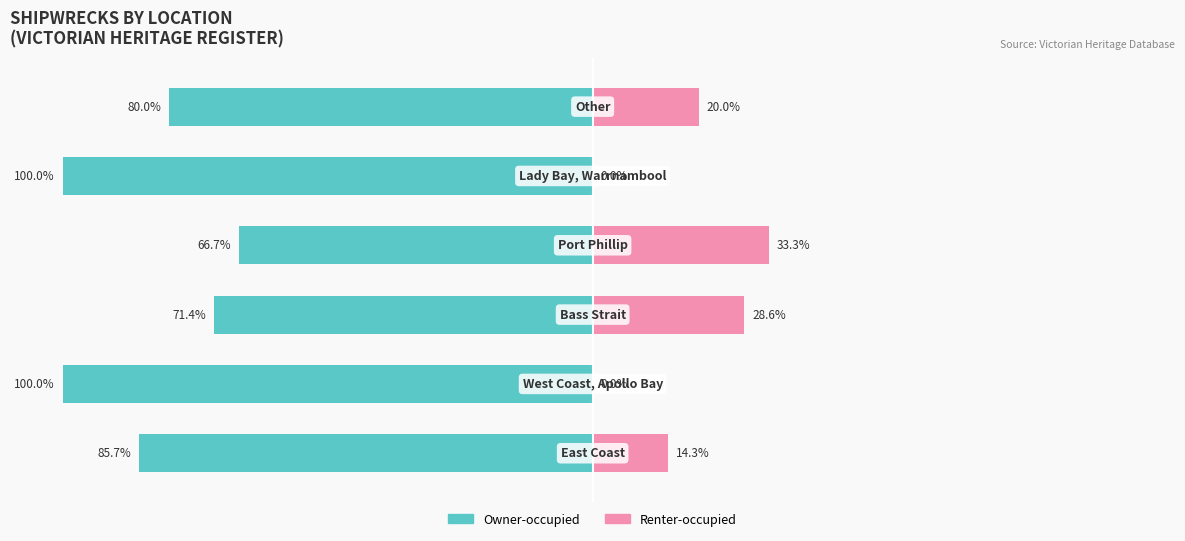

The value of Renter-occupied at 2 is 8.9. True or false?

False